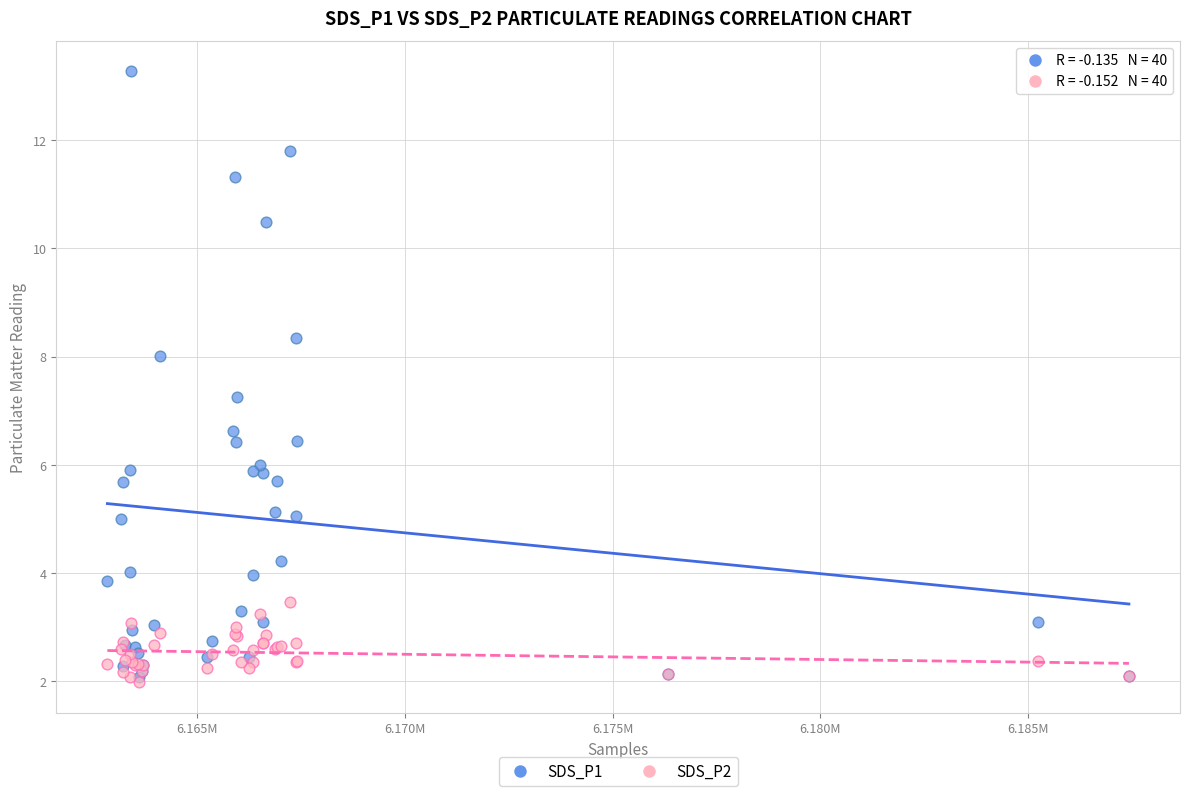

Which series reaches the maximum Y coordinate?

SDS_P1